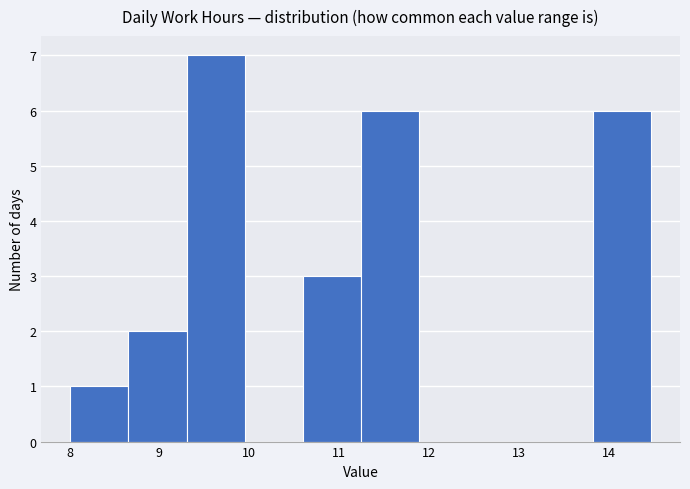

Reading left to right, list every bar in this chart as the range it spans on the x-axis followed by its height. Neither the bar edges nor the heights are printed on the chart, so give them approximately, as read against the axes.

8.0 to 8.7: 1
8.7 to 9.3: 2
9.3 to 9.9: 7
9.9 to 10.6: 0
10.6 to 11.2: 3
11.2 to 11.9: 6
11.9 to 12.5: 0
12.5 to 13.2: 0
13.2 to 13.8: 0
13.8 to 14.5: 6